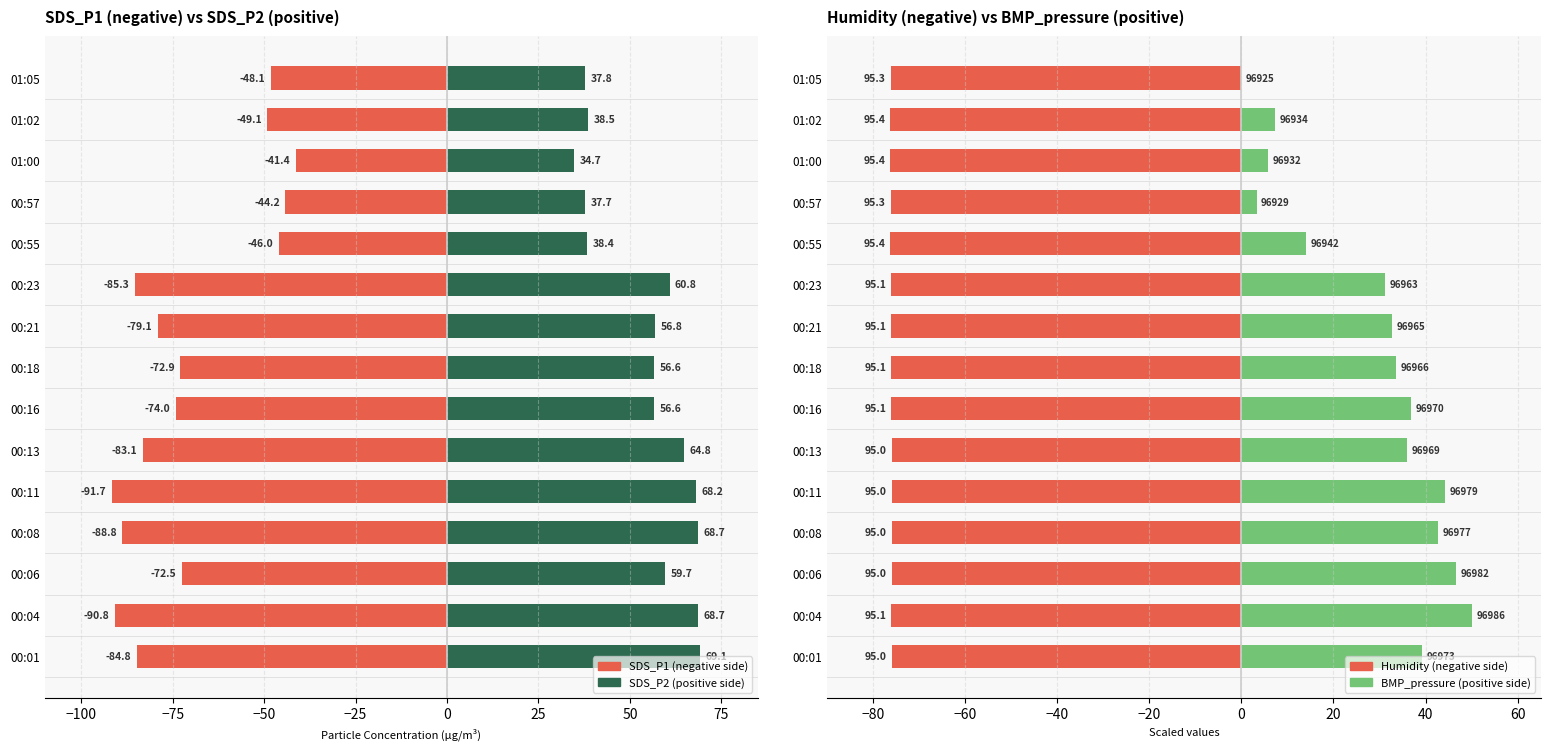

The value of SDS_P2 (gain) at 00:13 is 107.6. True or false?

False